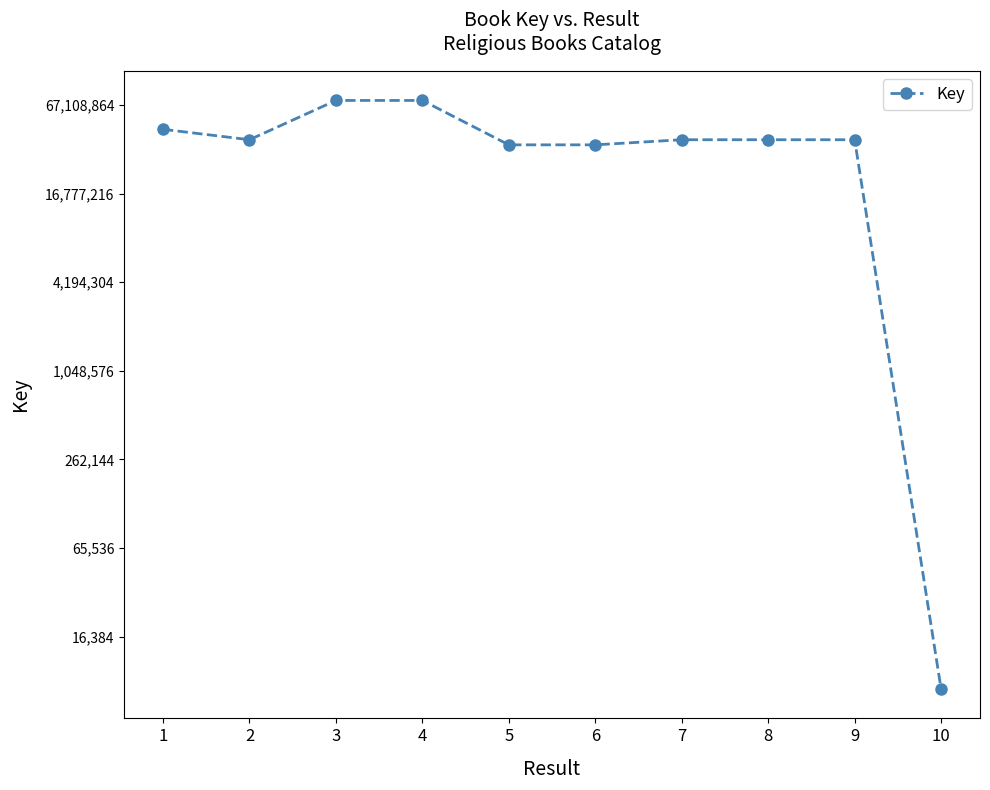

Rank the categories by value from highest to lowest.

3, 4, 1, 7, 8, 9, 2, 6, 5, 10